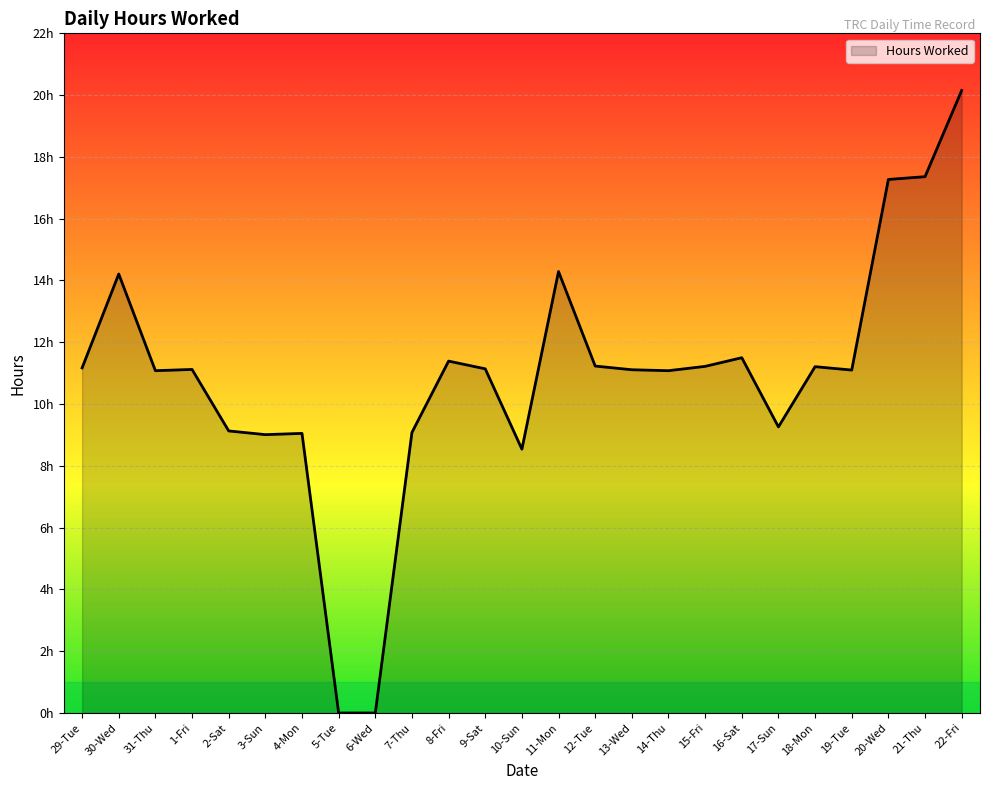

List the labels in order of value, smallest first.

5-Tue, 6-Wed, 10-Sun, 3-Sun, 4-Mon, 7-Thu, 2-Sat, 17-Sun, 31-Thu, 14-Thu, 19-Tue, 13-Wed, 1-Fri, 9-Sat, 29-Tue, 18-Mon, 15-Fri, 12-Tue, 8-Fri, 16-Sat, 30-Wed, 11-Mon, 20-Wed, 21-Thu, 22-Fri